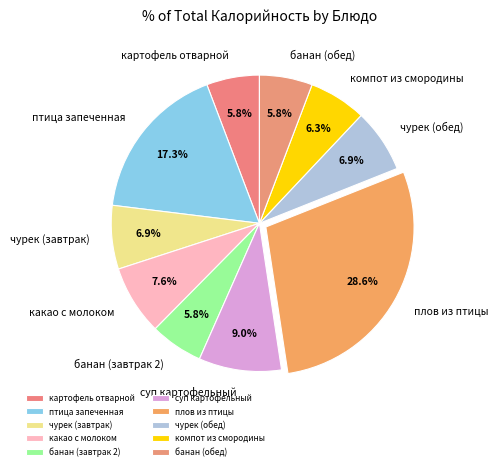

Is банан (завтрак 2) the majority of the pie?

No